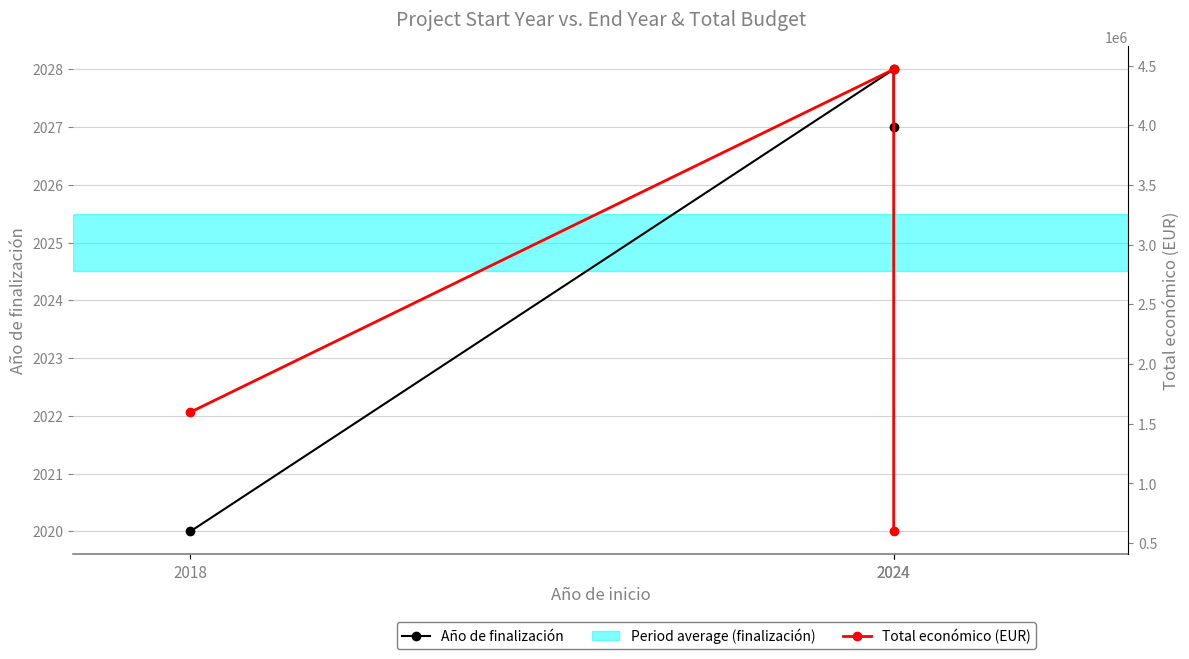

Reading right to left, list all the values displayed in this chart.

Año de finalización: 2024=2027	2024=2028	2018=2020
Total económico (EUR): 2024=599211	2024=4468538	2018=1597786